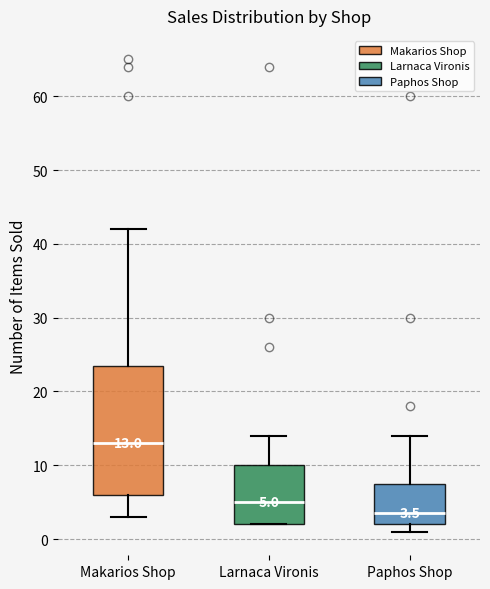

Which box has the lowest median line?

Paphos Shop